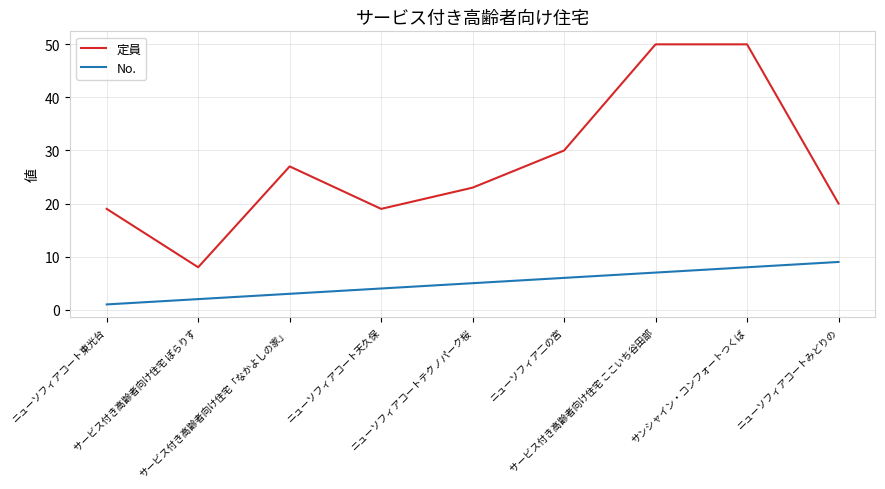

How many distinct data groups are displayed?

2